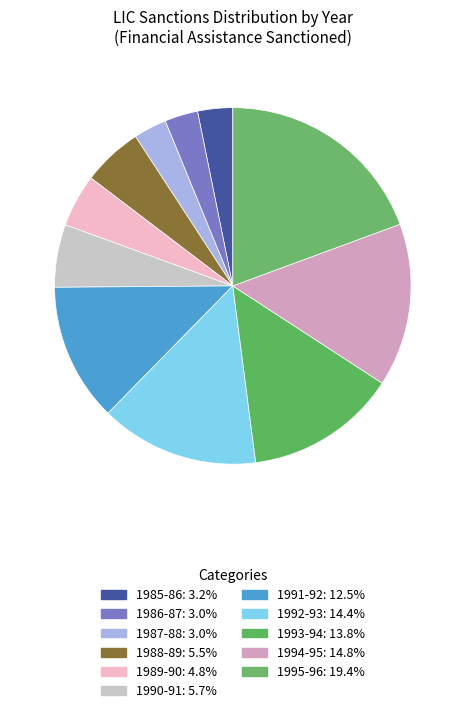

Is it true that 1993-94 is 14% of the pie?

True